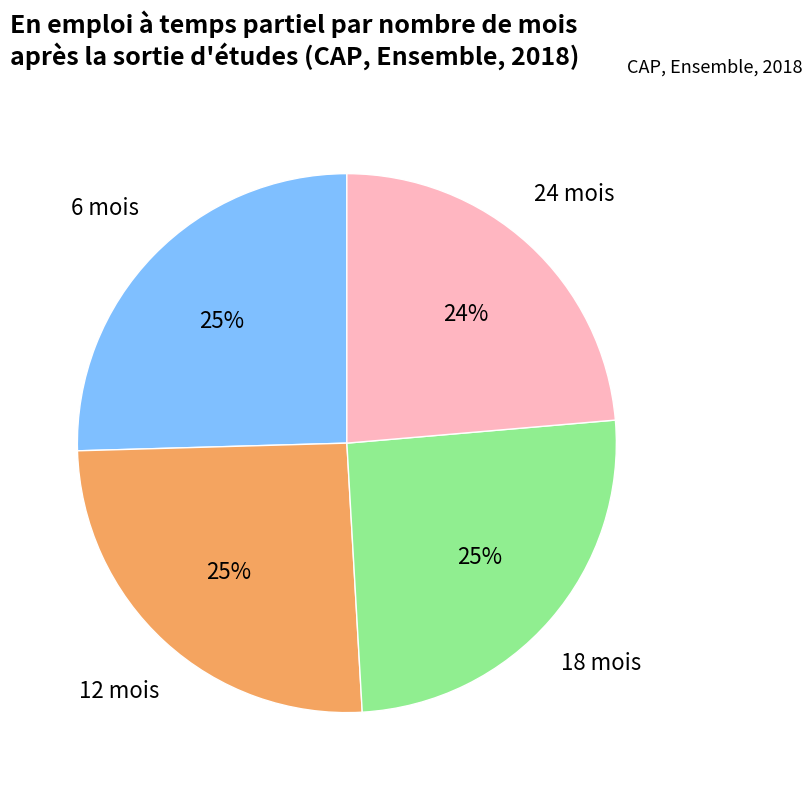

Is 12 mois the majority of the pie?

No